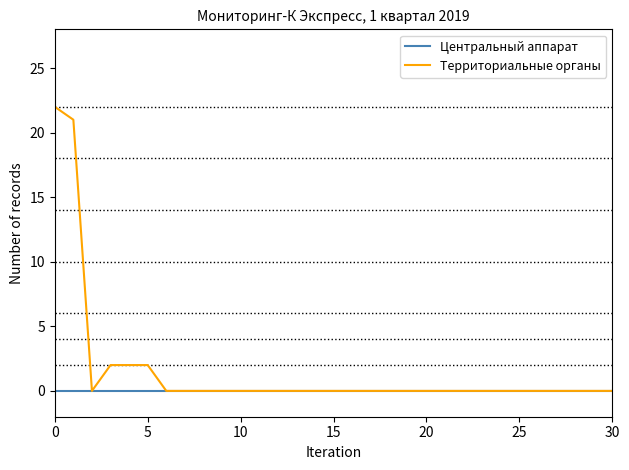

Which series has the largest range (max minus min)?

Территориальные органы